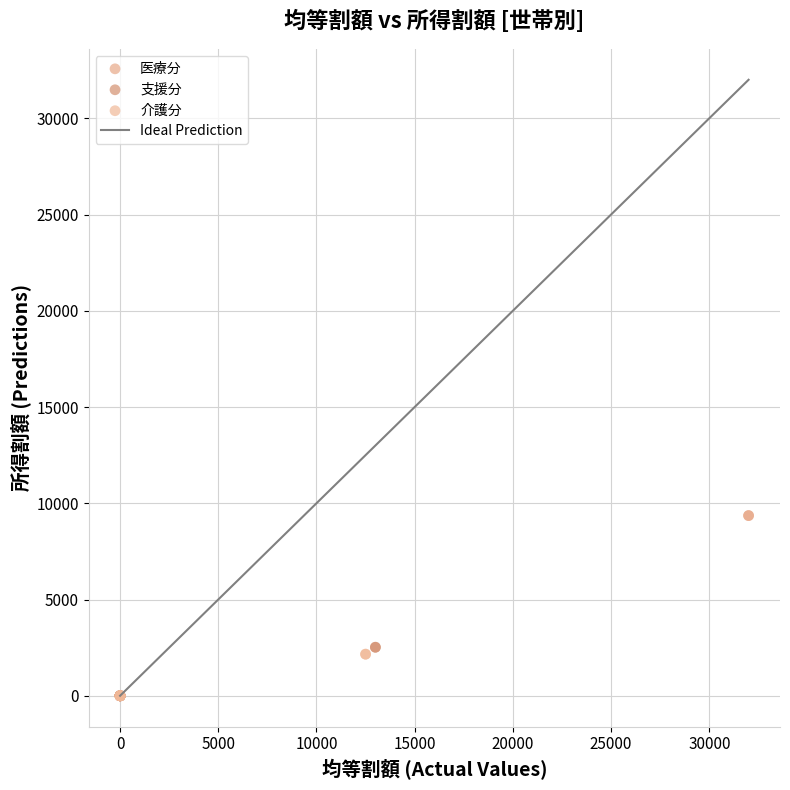

Which series reaches the maximum Y coordinate?

医療分